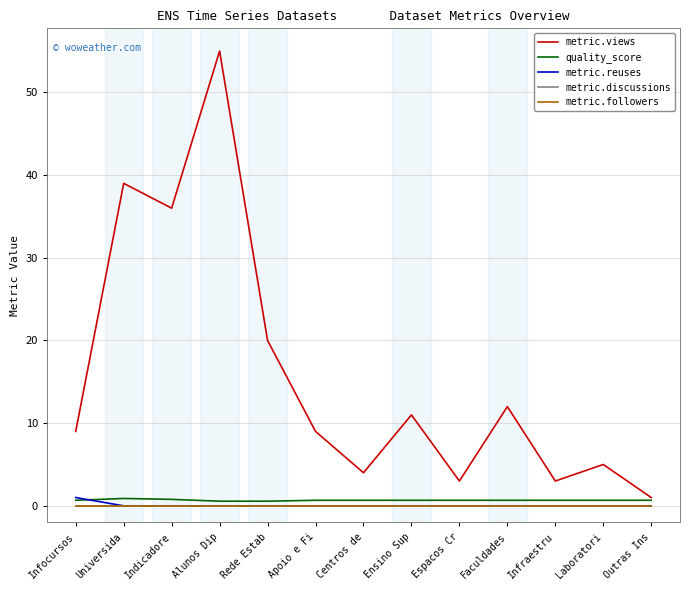

Is this an area chart (filled region under the line)?

No